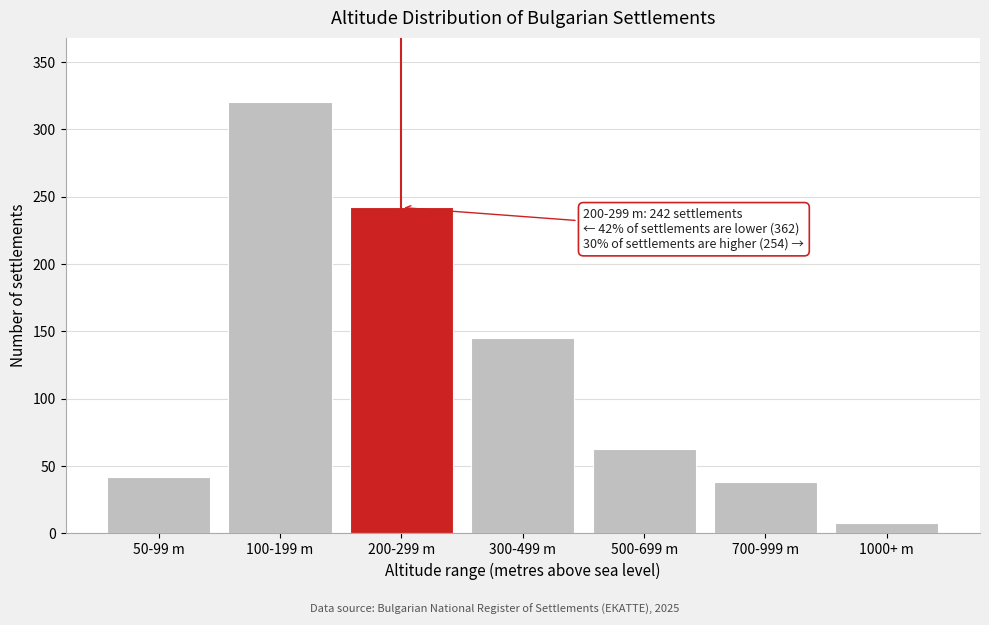

Reading left to right, transcribe all the data shown in this chart.

50-99 m=42	100-199 m=320	200-299 m=242	300-499 m=145	500-699 m=63	700-999 m=38	1000+ m=8